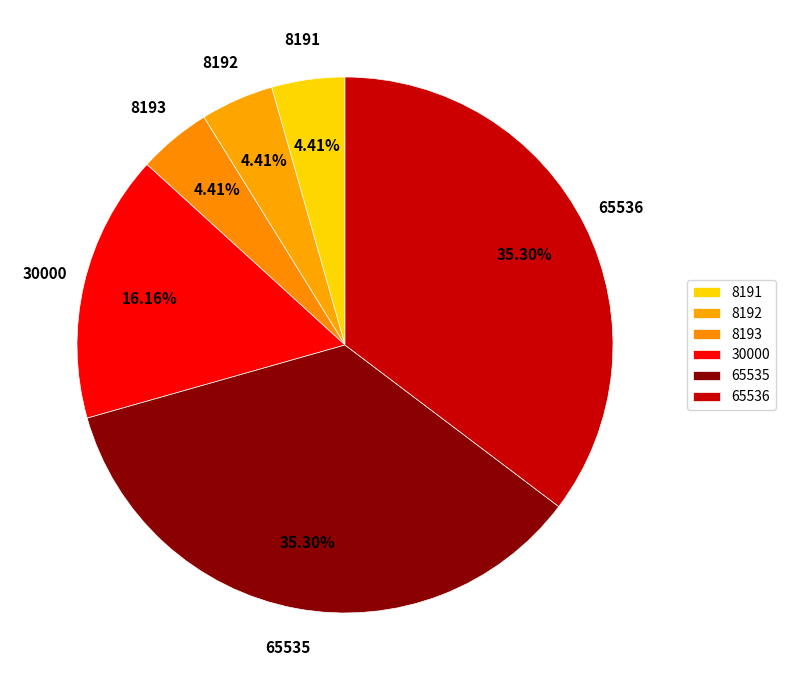

Approximately how many times larger is the value at 8191 compared to 8192?

1.0